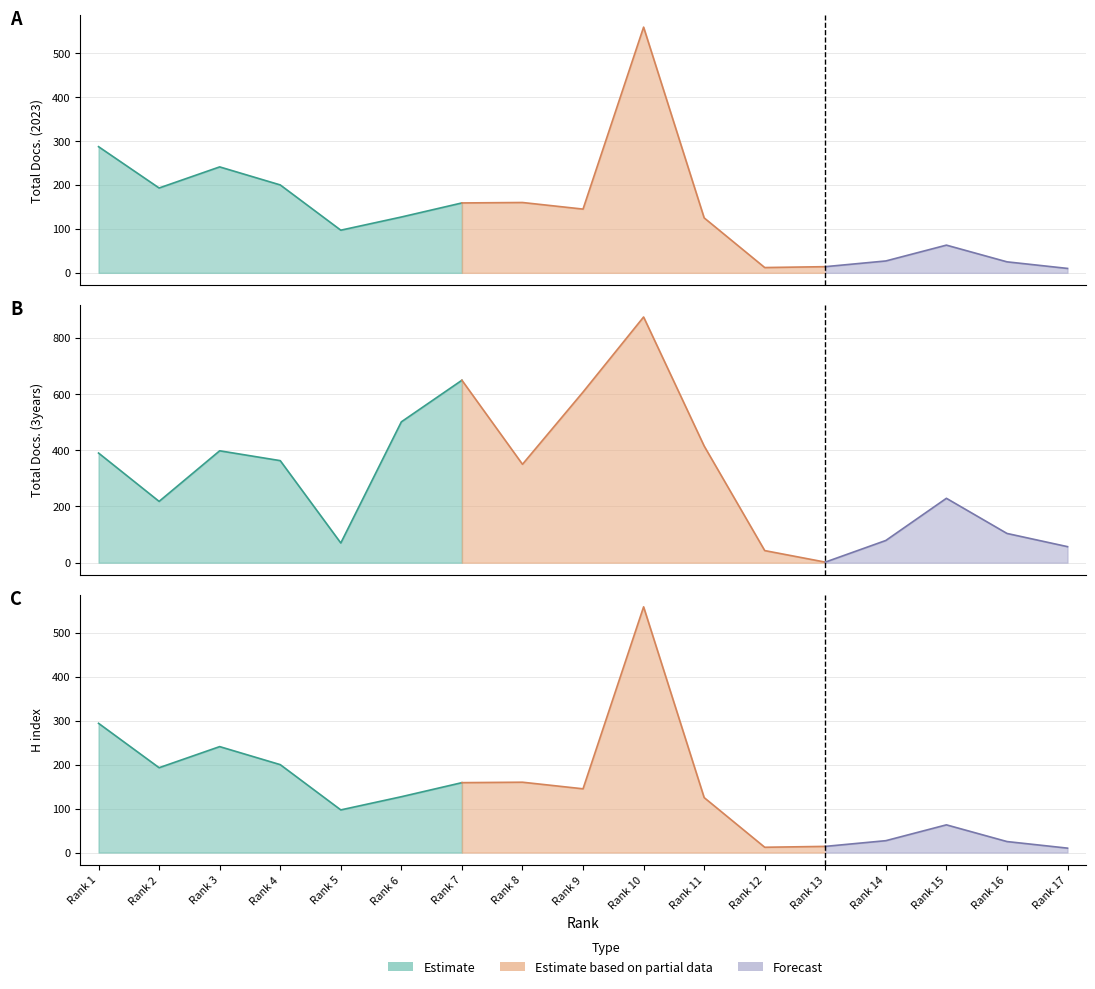

At which label is Total Docs. (3years) closest to 438?

11